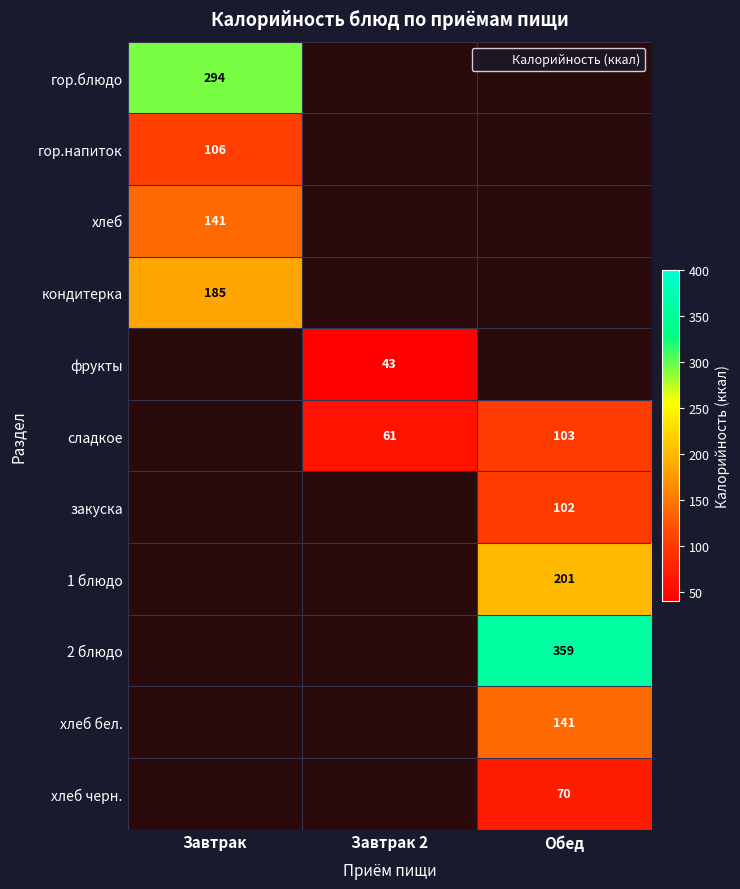

The закуска series shows 102.0 at Обед. True or false?

True